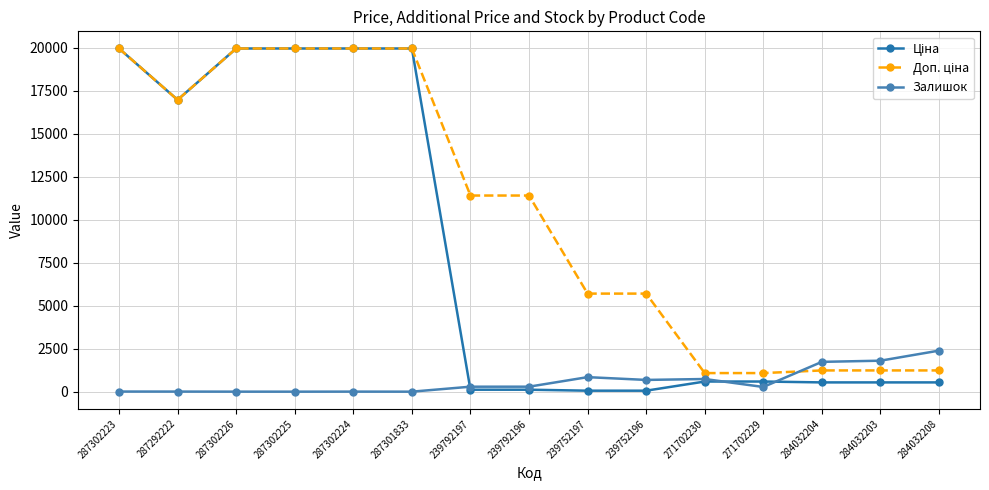

Which series changed the most between 287302226 and 284032203?

Ціна